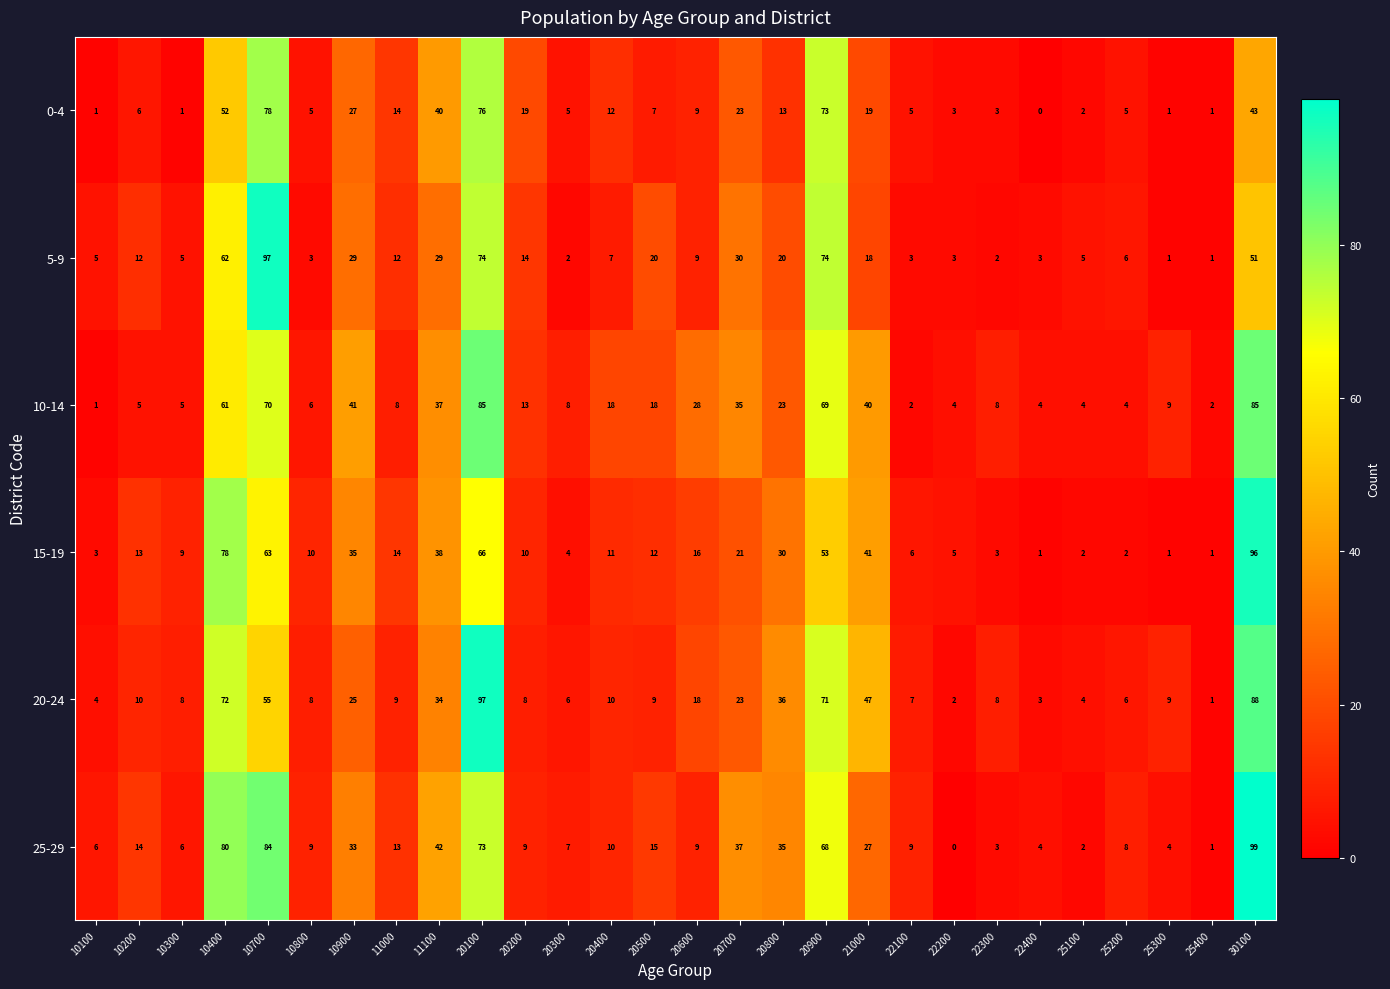

What is the approximate value of 0-4 at 10400, to the nearest 5?

50